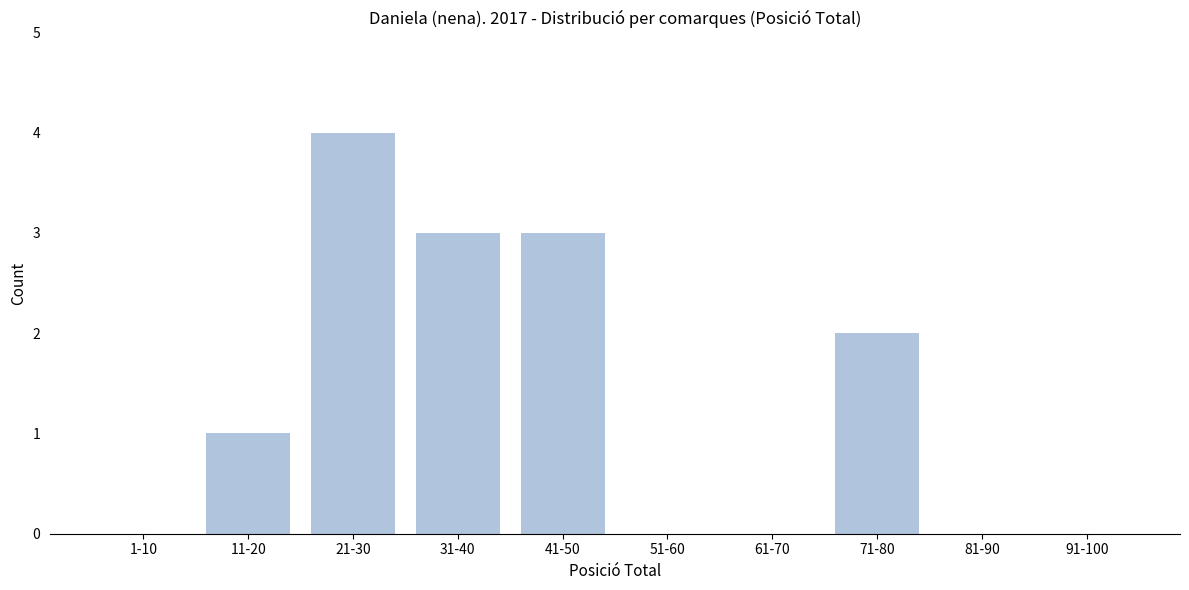

Reading right to left, what are all the values shown in this chart?

91-100=0	81-90=0	71-80=2	61-70=0	51-60=0	41-50=3	31-40=3	21-30=4	11-20=1	1-10=0